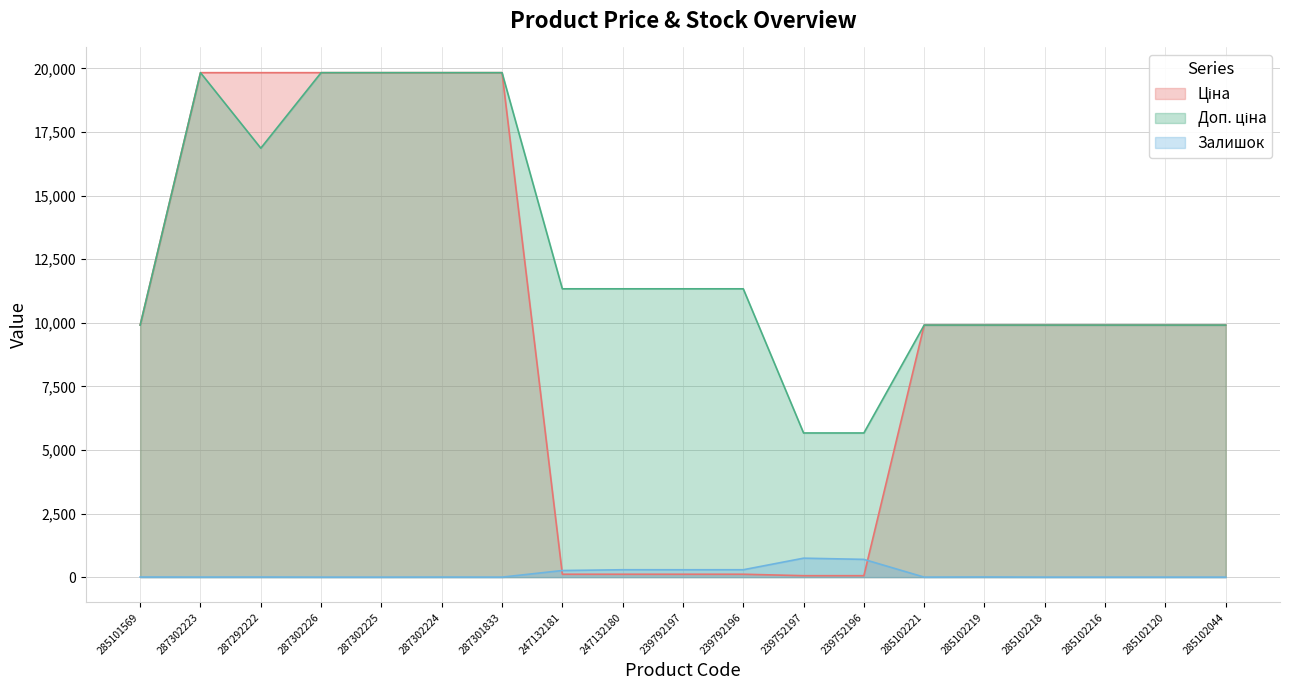

At which category does Доп. ціна reach its first local peak?

287302223